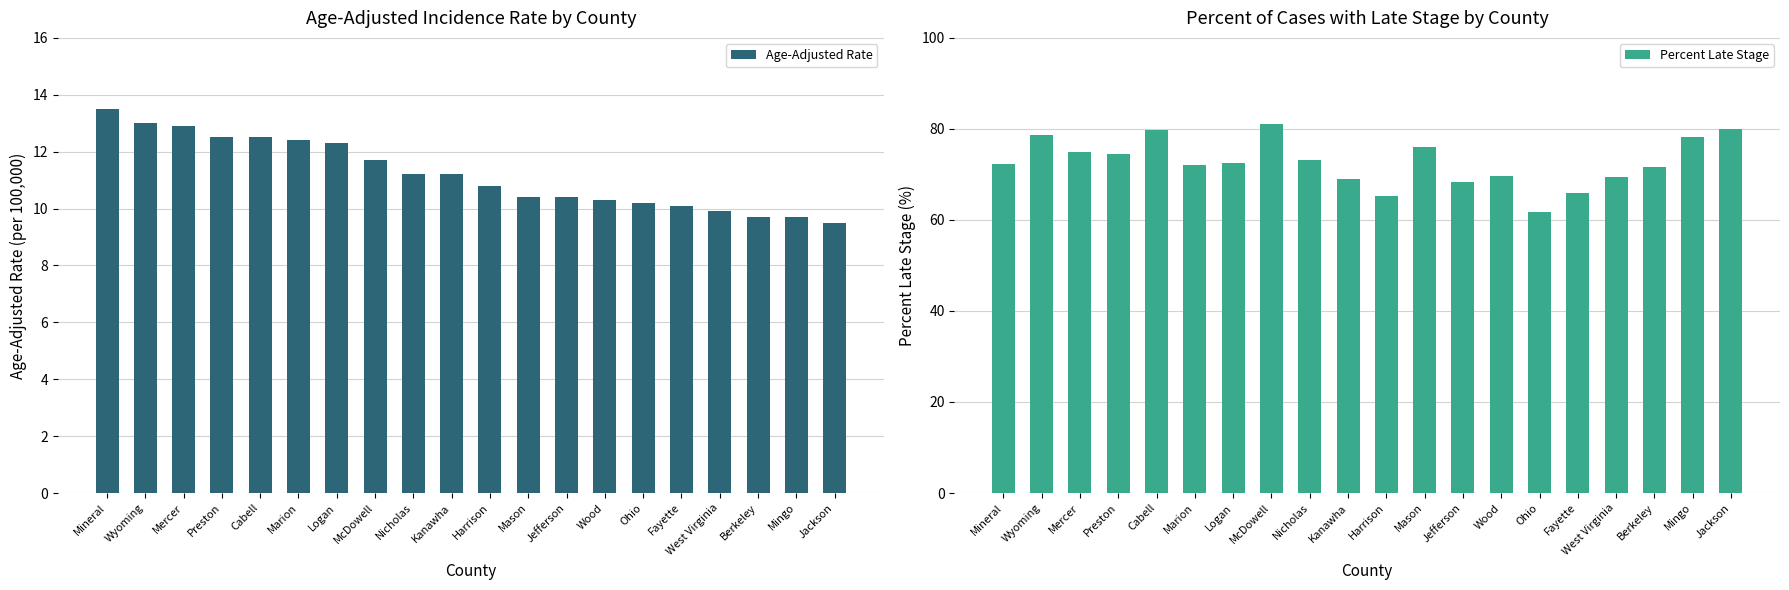

Reading left to right, list all the values displayed in this chart.

Age-Adjusted Rate: Mineral=13.5	Wyoming=13.0	Mercer=12.9	Preston=12.5	Cabell=12.5	Marion=12.4	Logan=12.3	McDowell=11.7	Nicholas=11.2	Kanawha=11.2	Harrison=10.8	Mason=10.4	Jefferson=10.4	Wood=10.3	Ohio=10.2	Fayette=10.1	West Virginia=9.9	Berkeley=9.7	Mingo=9.7	Jackson=9.5
Percent Late Stage: Mineral=72.2	Wyoming=78.6	Mercer=75.0	Preston=74.4	Cabell=79.8	Marion=72.1	Logan=72.5	McDowell=81.0	Nicholas=73.1	Kanawha=69.0	Harrison=65.3	Mason=76.0	Jefferson=68.3	Wood=69.7	Ohio=61.7	Fayette=66.0	West Virginia=69.5	Berkeley=71.7	Mingo=78.3	Jackson=80.0